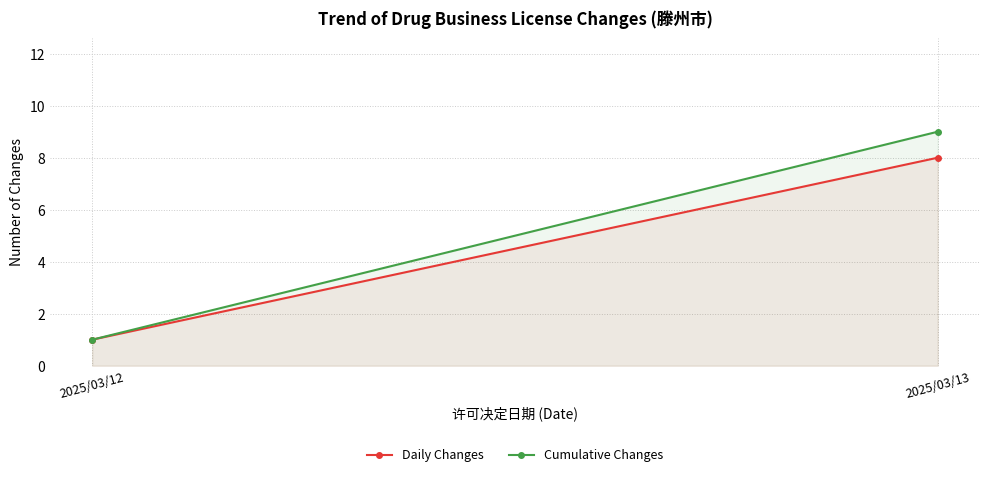

What is the total value across all series at 2025/03/13?

17